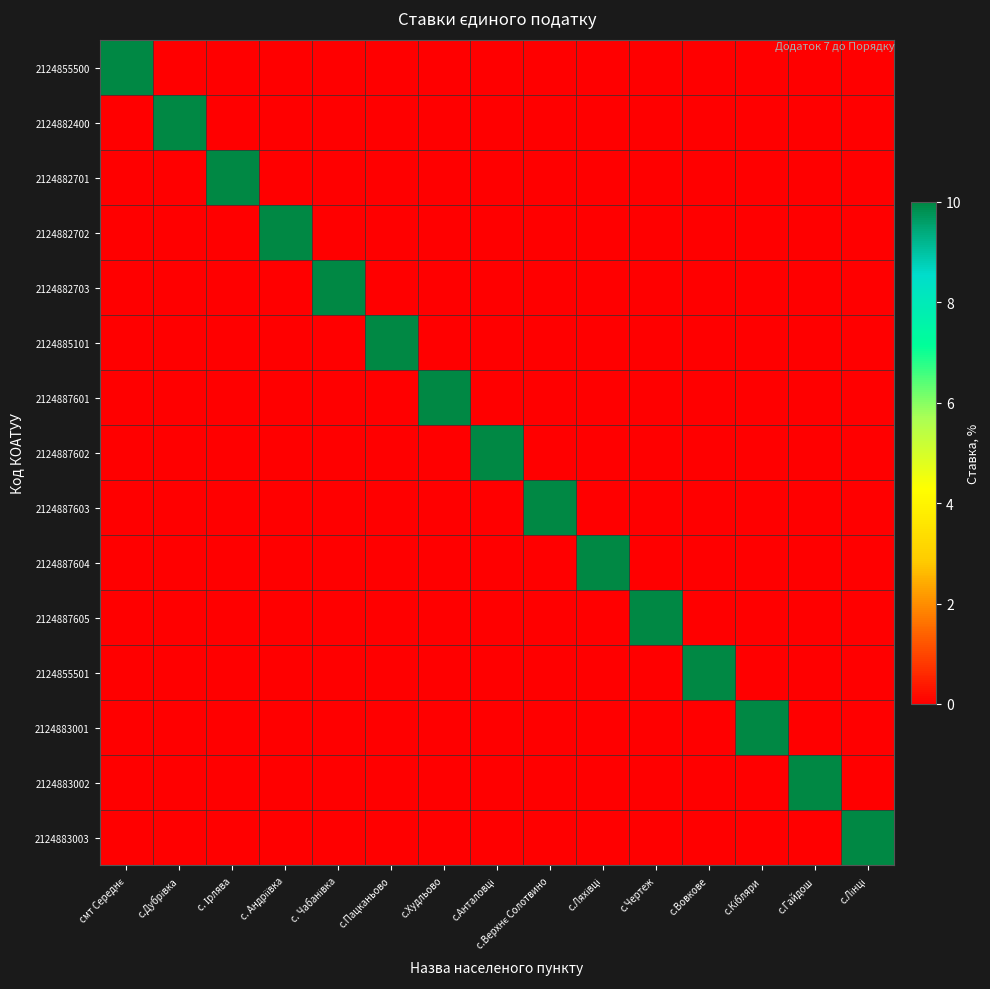

Count the number of categories in the chart.

15